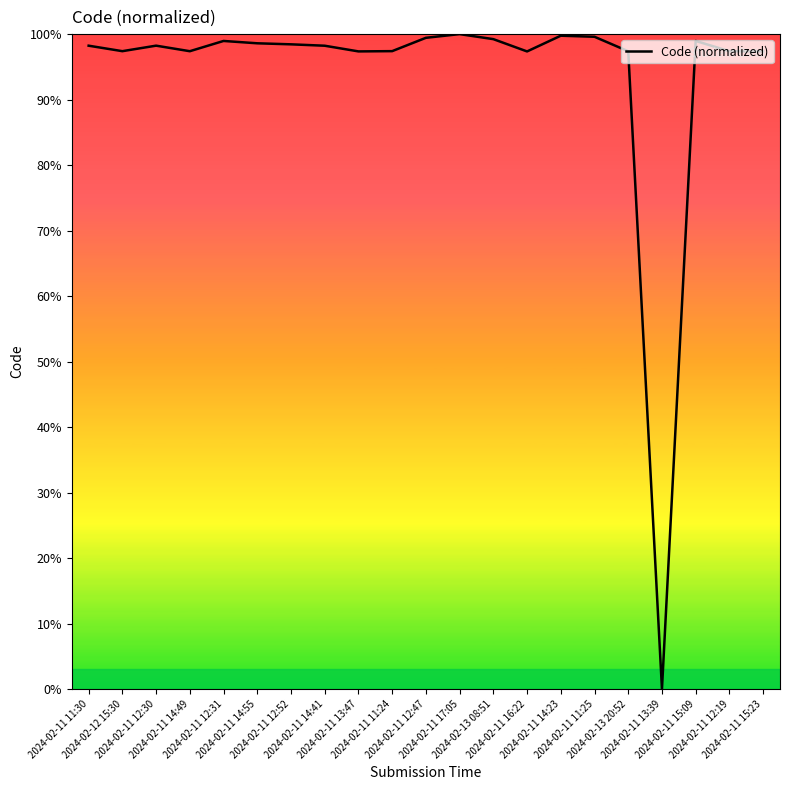

What value does the data have at 2024-02-13 08:51?

99.2